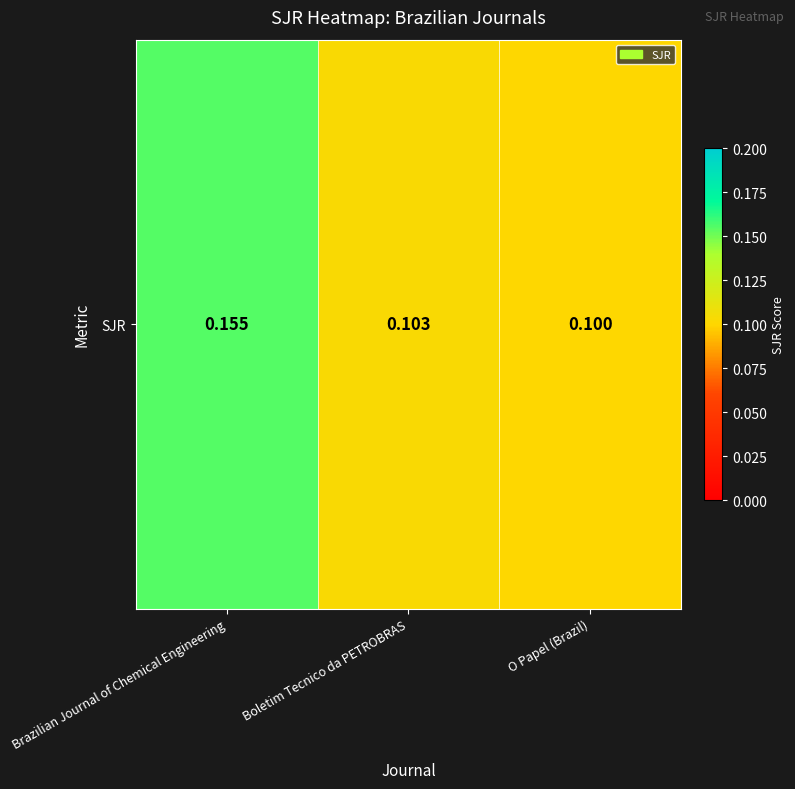

Reading right to left, list all the values displayed in this chart.

O Papel (Brazil)=0.1	Boletim Tecnico da PETROBRAS=0.1	Brazilian Journal of Chemical Engineering=0.2